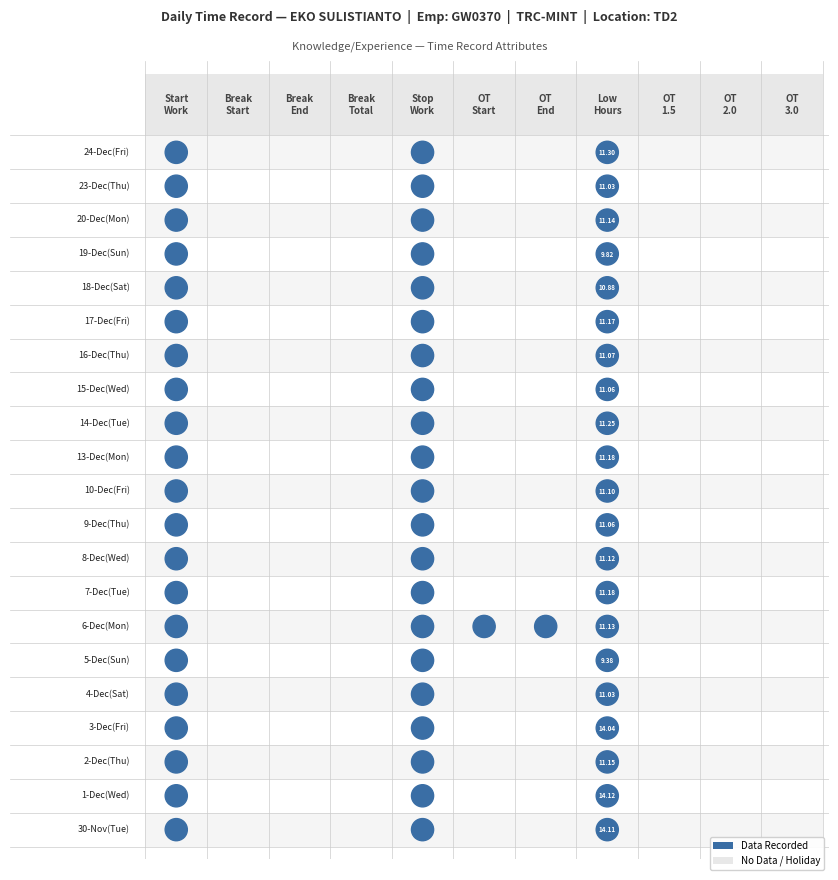

How many data points does each series have?

11